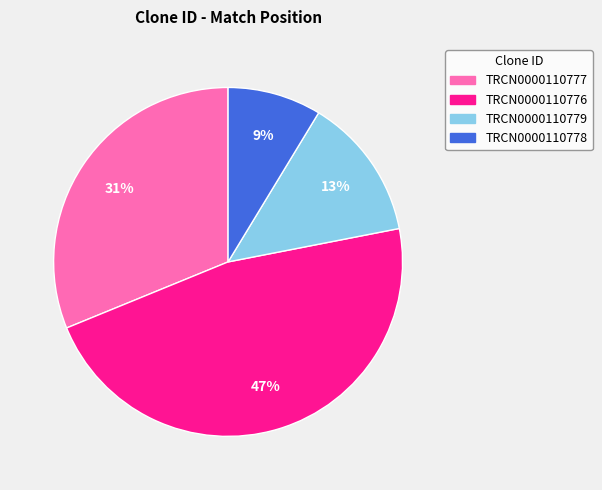

To the nearest percent, what is the average slice percentage?

25%